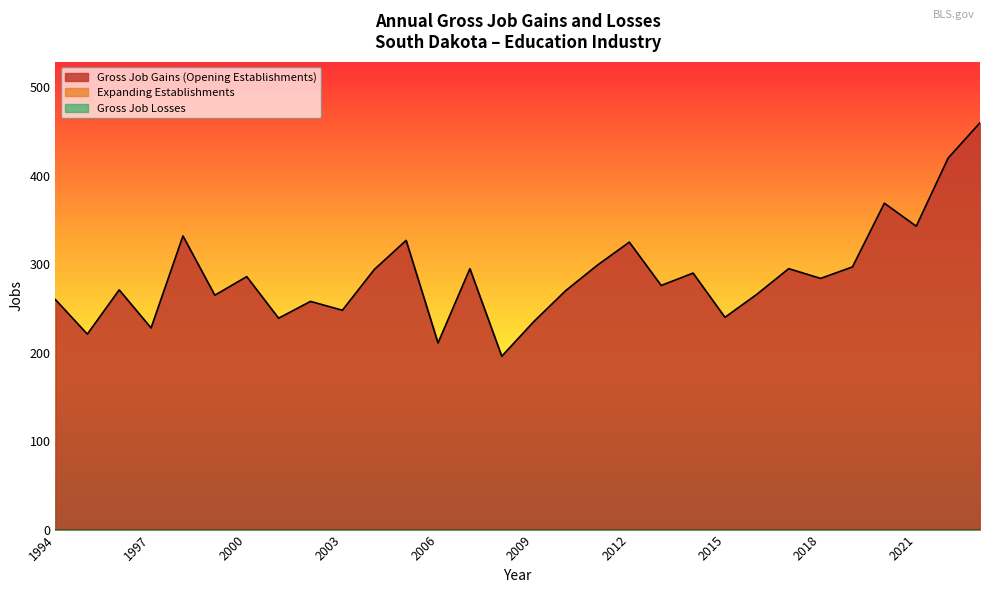

Does the chart display data point markers on the line(s)?

No